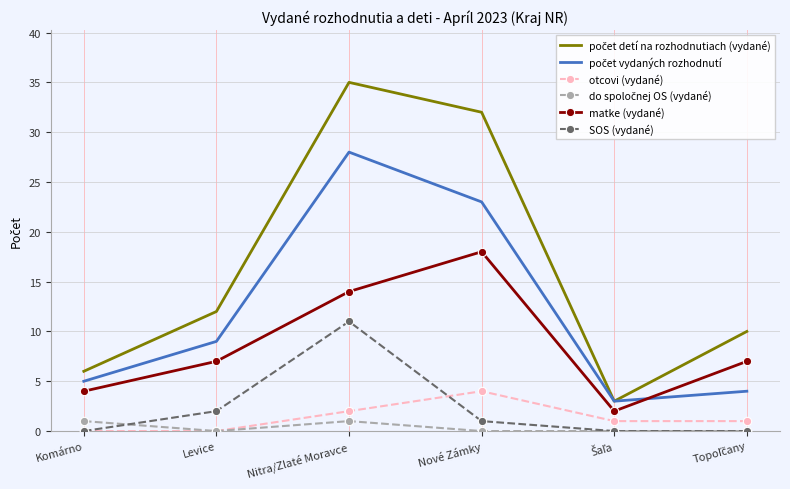

What position from the left is Nitra/Zlaté Moravce?

3